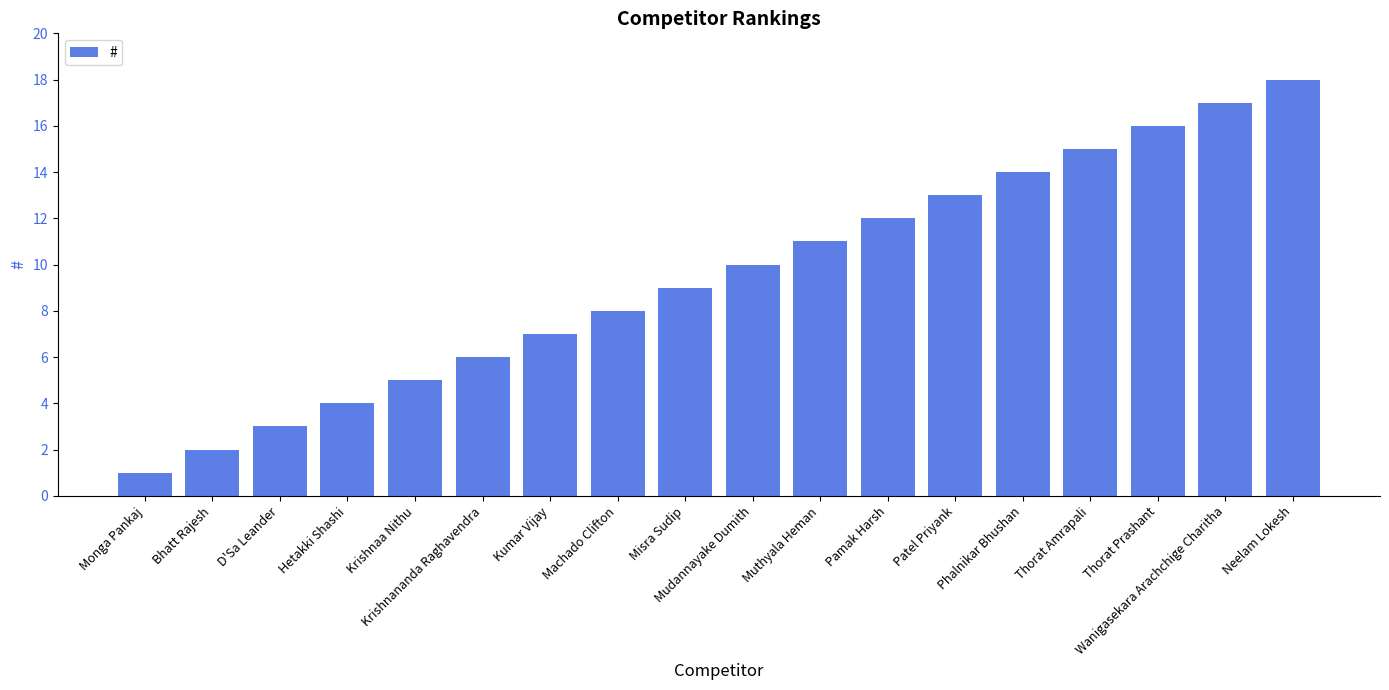

What is the label of the 6th bar from the left?

Krishnananda Raghavendra